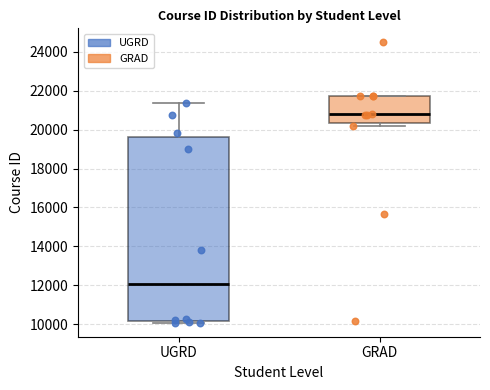

Reading left to right, transcribe this box plot: for each box, give where its median line is, the range the box spans, and where its two whiskers end, as read against the y-axis. The values are not printed on the chart, so give them approximately, as read against the axis.

UGRD: median 12000, box 10200 to 19600, whiskers 10000 to 21400
GRAD: median 20800, box 20400 to 21800, whiskers 20200 to 21800